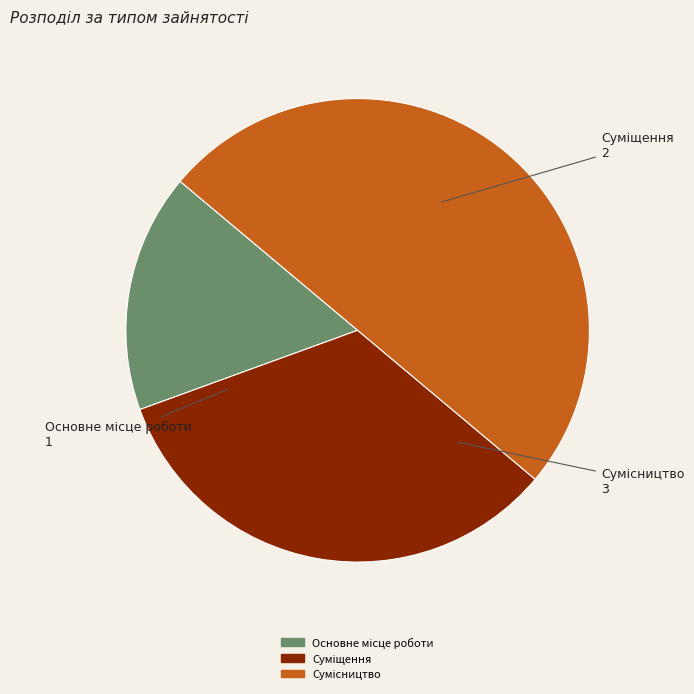

Count the number of slices in the pie.

3